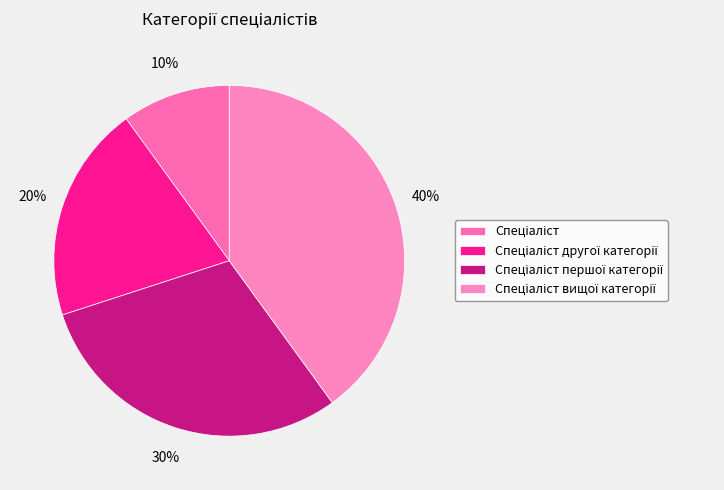

To the nearest percent, what portion does Спеціаліст вищої категорії represent?

40%